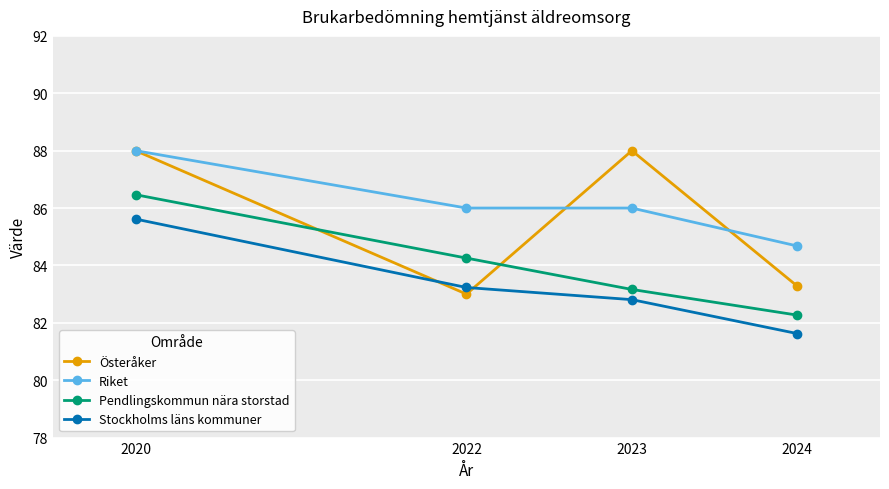

Rank the series by their average value, from lowest to highest.

Stockholms läns kommuner, Pendlingskommun nära storstad, Österåker, Riket